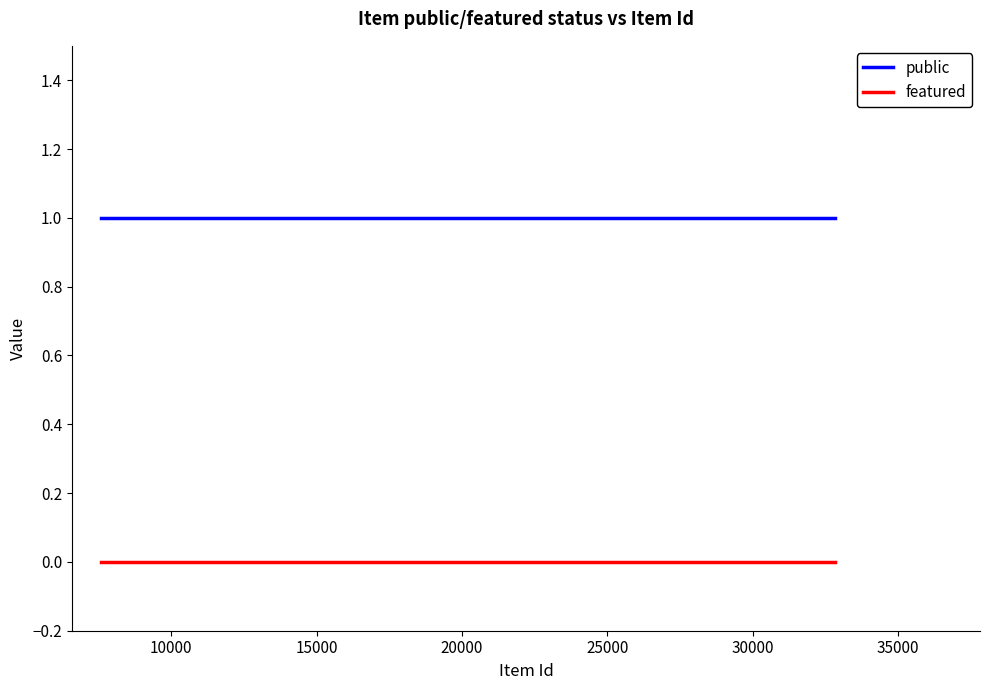

Which series has the largest total across all categories?

public